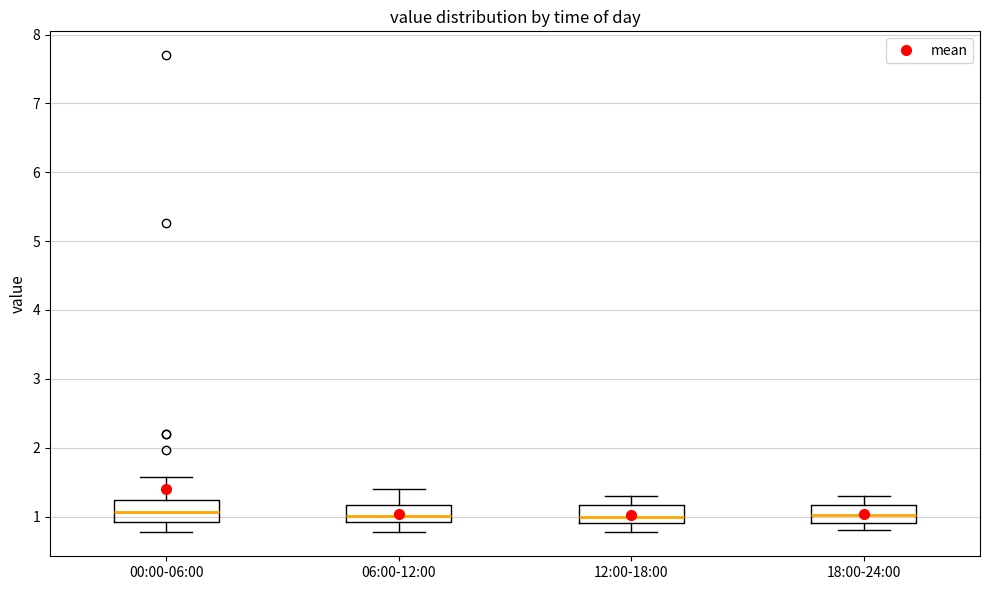

Where is the lower edge of the box for 06:00-12:00 on the y-axis? The values are not printed on the chart, so give them approximately, as read against the axis.

0.9